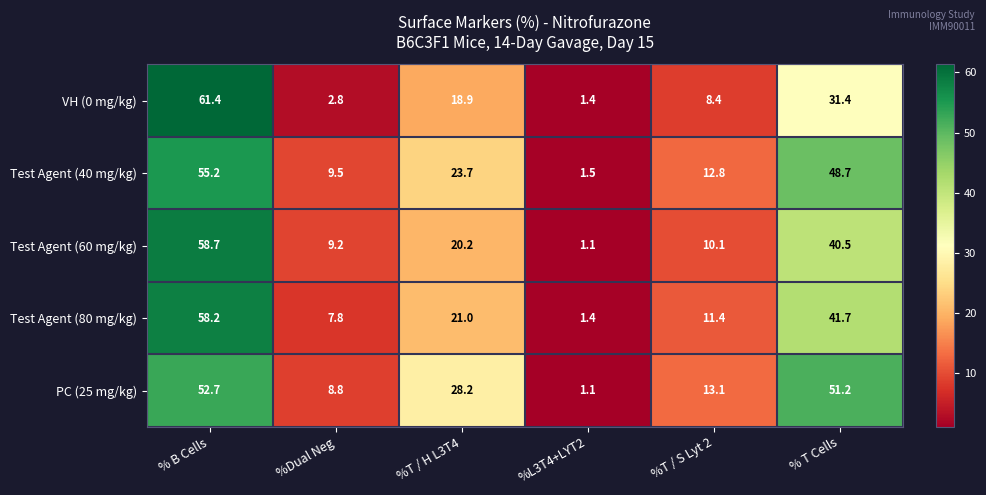

Read the Test Agent (80 mg/kg) value at % T Cells.

41.7